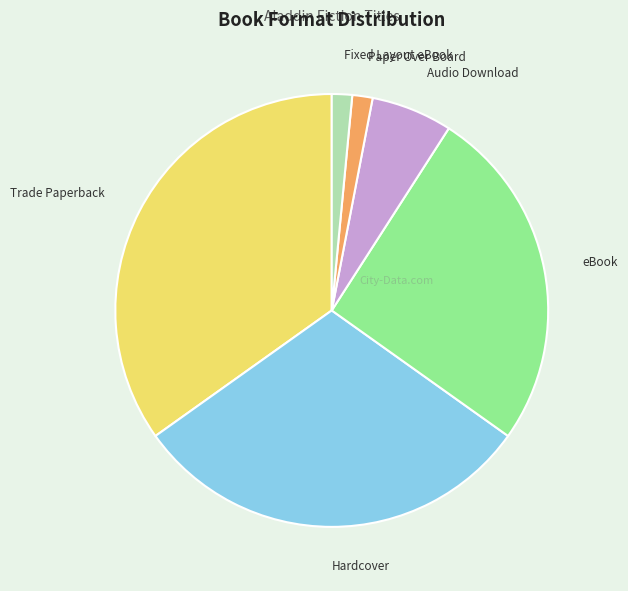

The Trade Paperback slice represents 29% of the pie. True or false?

False